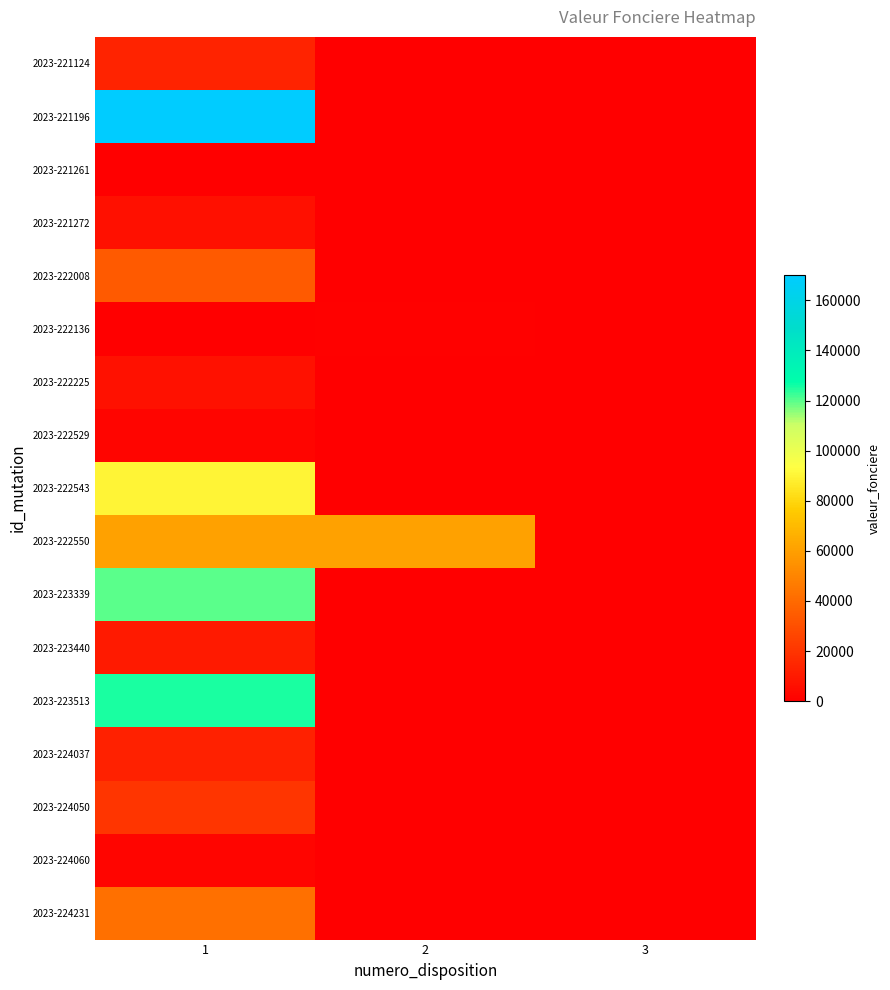

Where is 2023-223339 nearest to the value 120000?

1